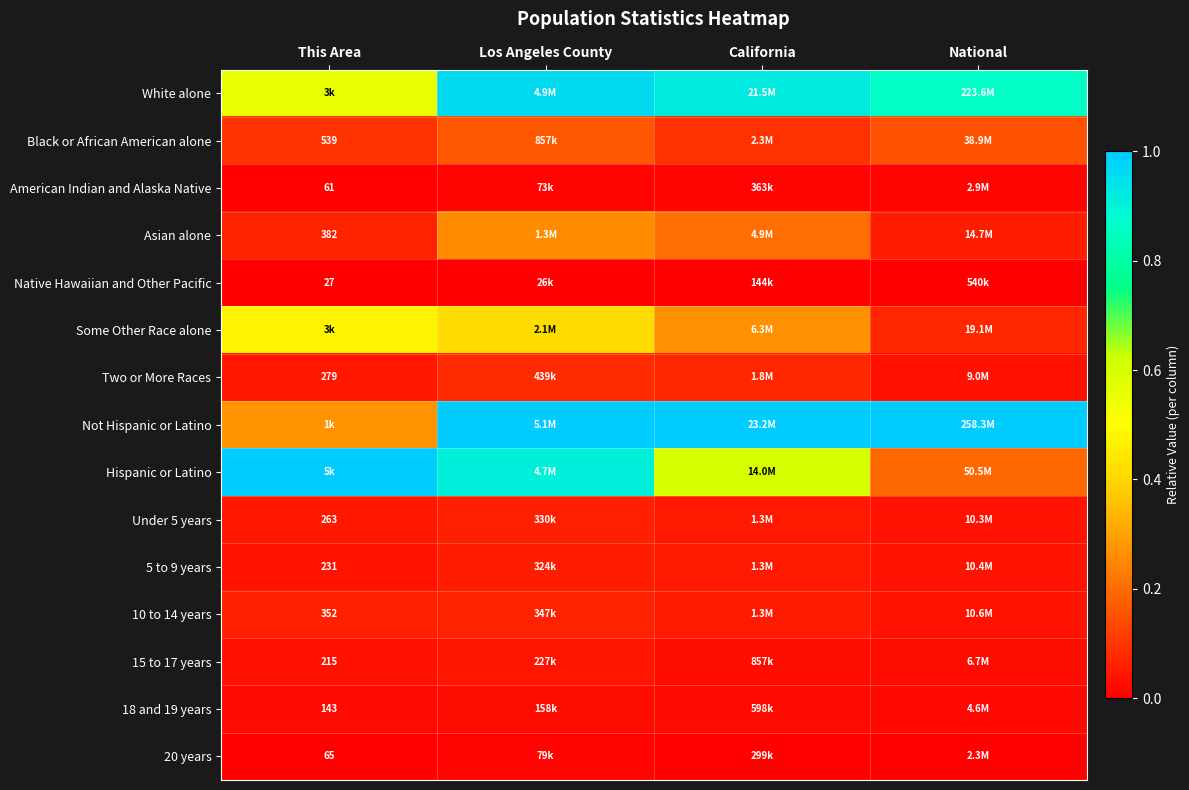

Rank the series by their maximum value, from lowest to highest.

Native Hawaiian and Other Pacific, American Indian and Alaska Native, 20 years, 18 and 19 years, 15 to 17 years, 5 to 9 years, Under 5 years, 10 to 14 years, Two or More Races, Black or African American alone, Asian alone, Some Other Race alone, White alone, Not Hispanic or Latino, Hispanic or Latino